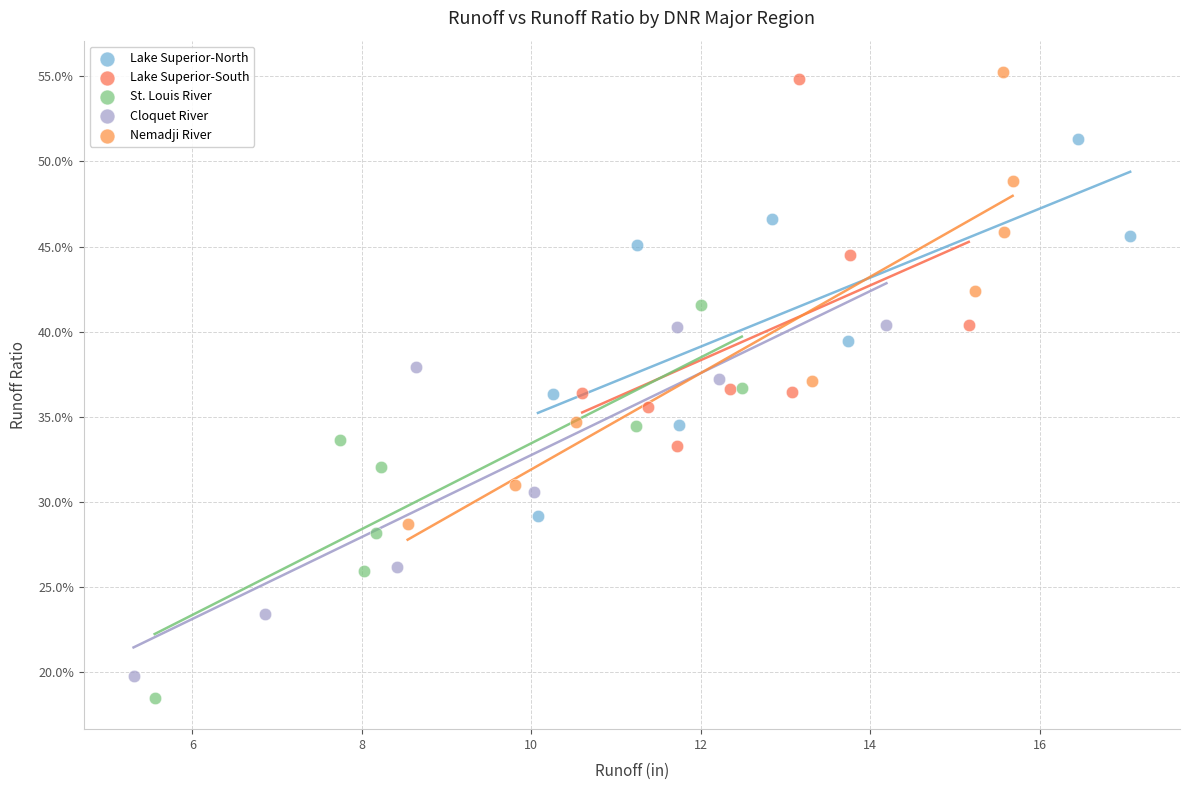

What are all the series names shown in the legend?

Lake Superior-North, Lake Superior-South, St. Louis River, Cloquet River, Nemadji River